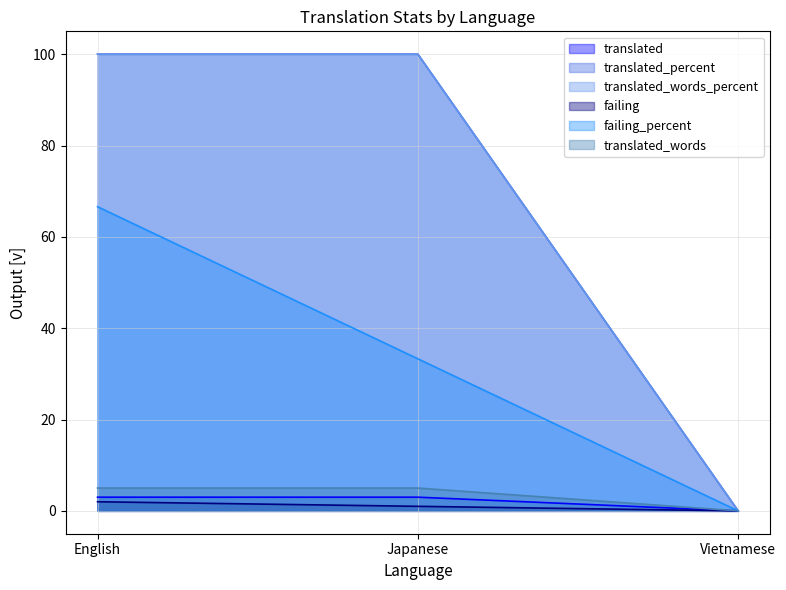

At which label does failing reach its peak?

English